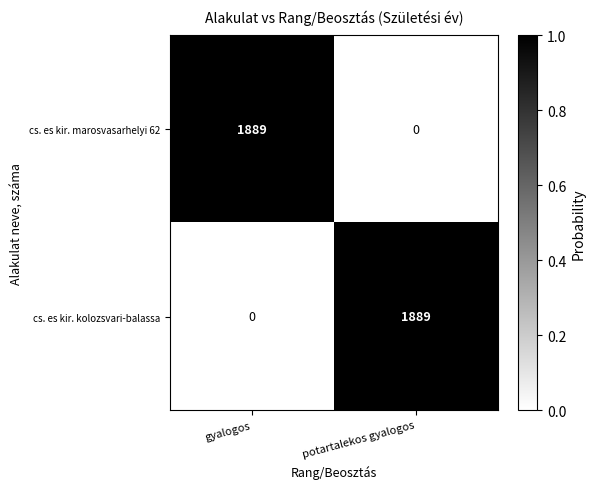

What is the difference between the cs. es kir. marosvasarhelyi 62 values at potartalekos gyalogos and gyalogos?

1889